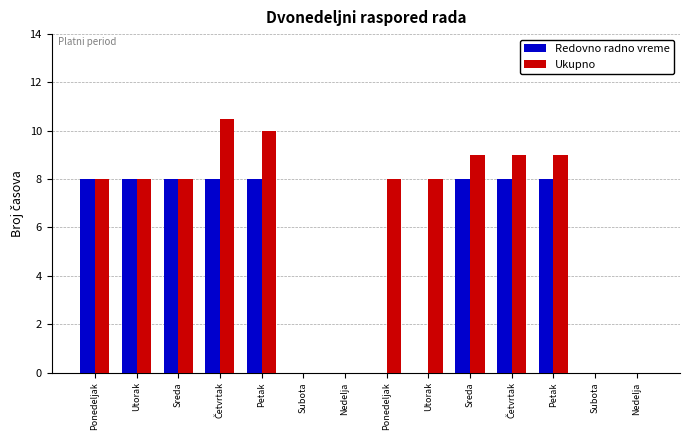

How many groups of bars are there?

14